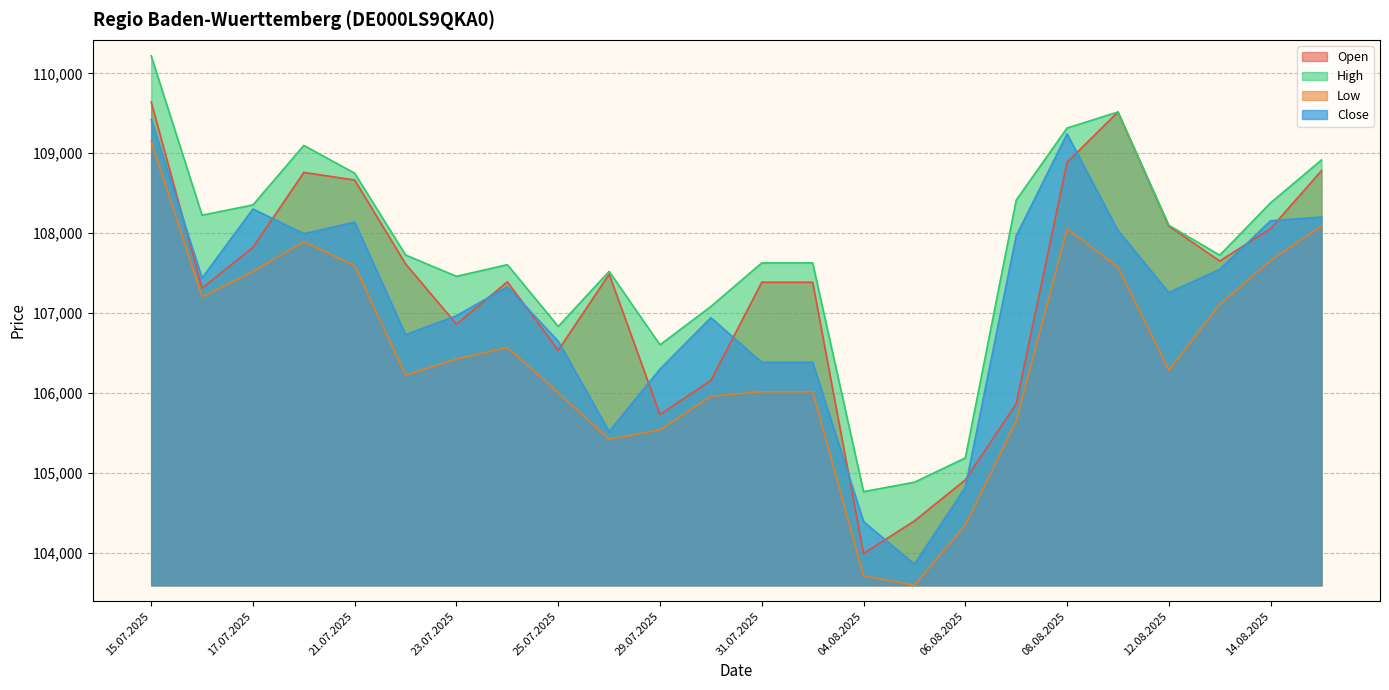

List the series in order of their overall mean, highest first.

High, Open, Close, Low